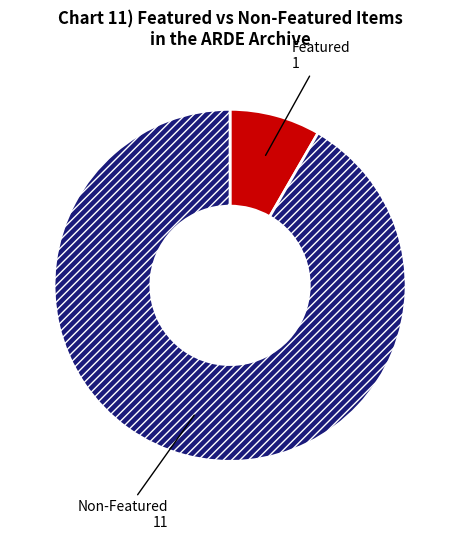

Does any single category account for the majority?

Yes